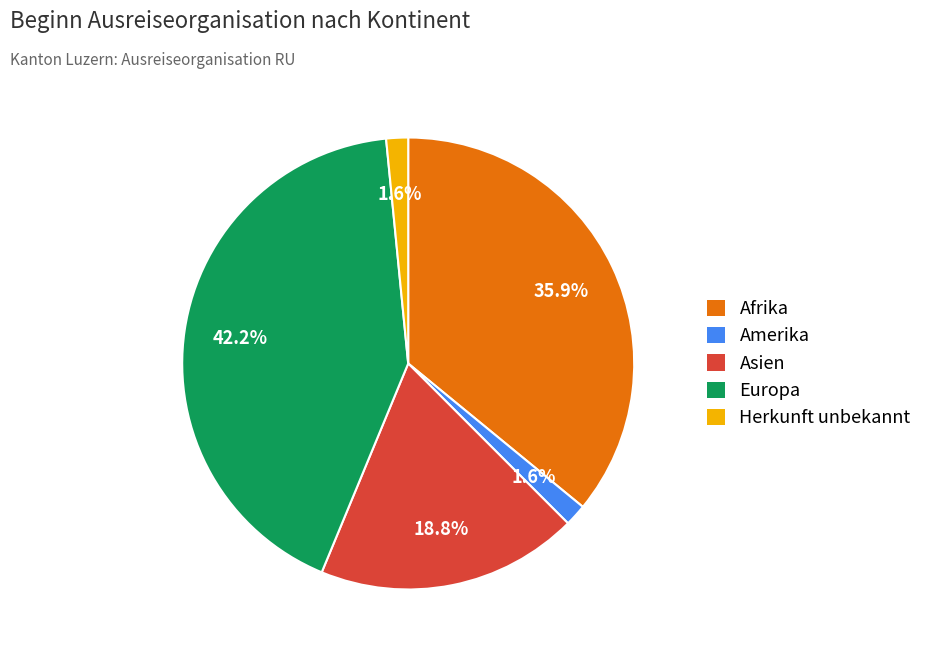

Is there a majority slice in this chart?

No